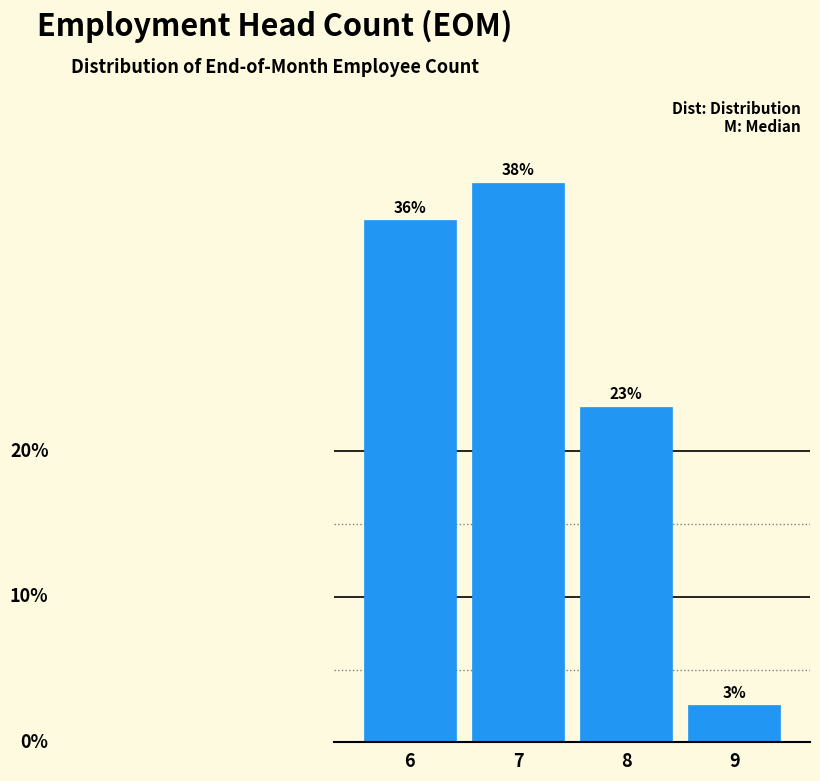

Does the chart contain any negative values?

No